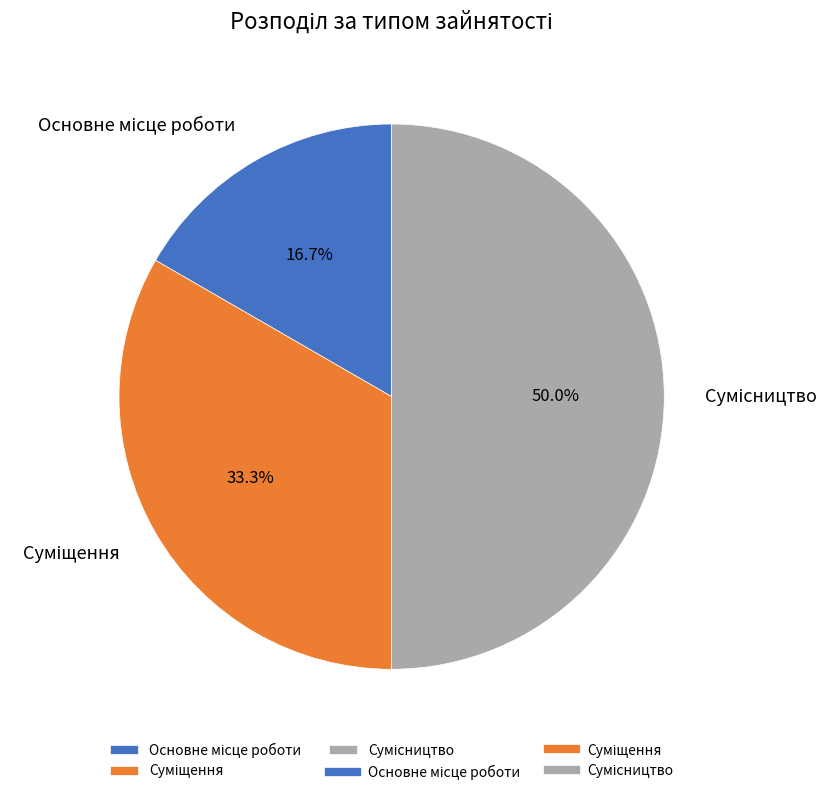

What percentage is the Суміщення slice, to the nearest percent?

33%